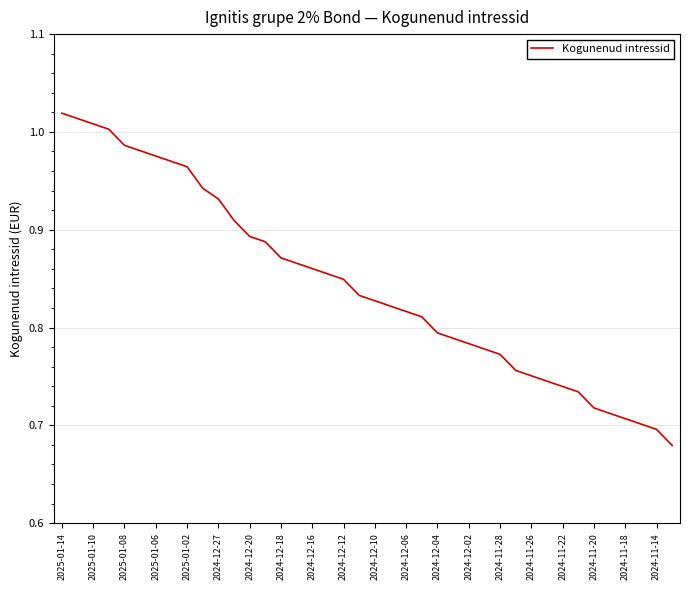

What is the difference between the maximum and minimum values?

0.3